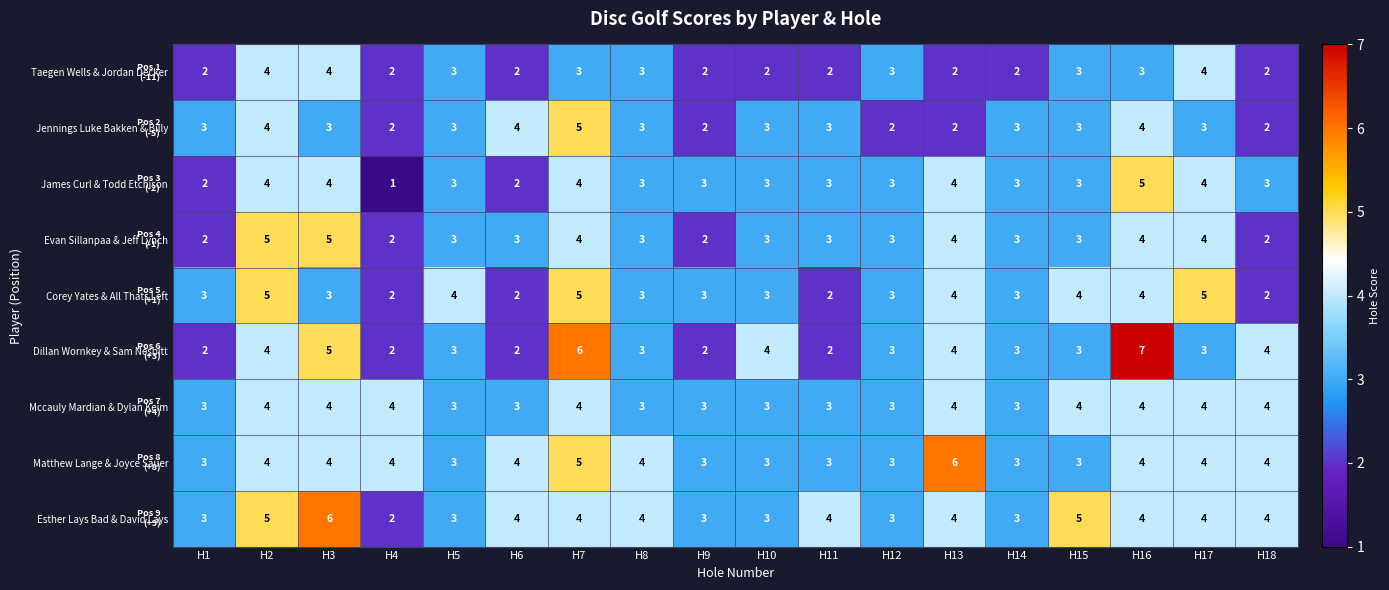

True or false: Matthew Lange & Joyce Sauer has a value of 7 at H18.

False